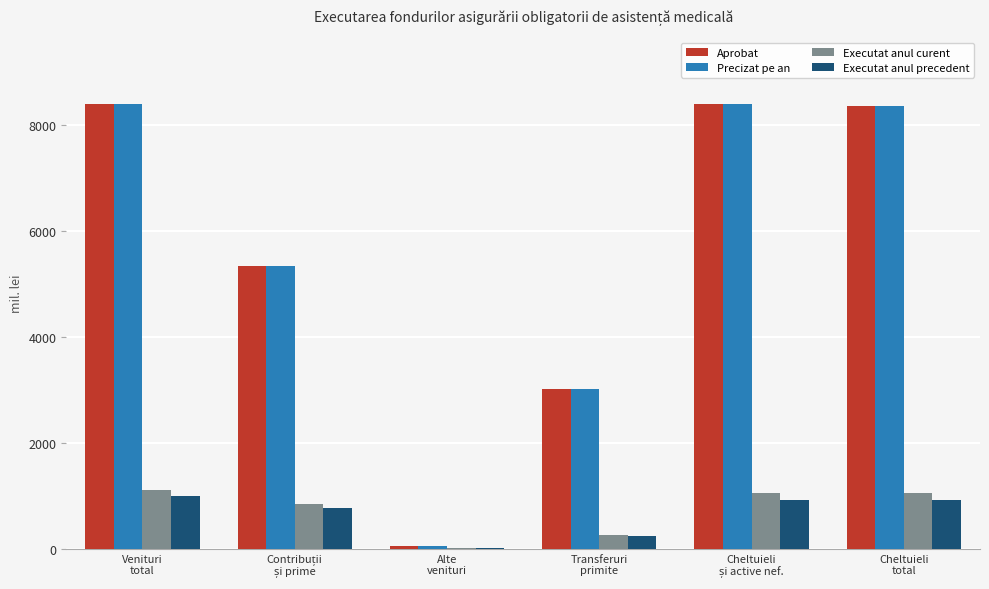

What is the sum of all Aprobat values?

33509.0